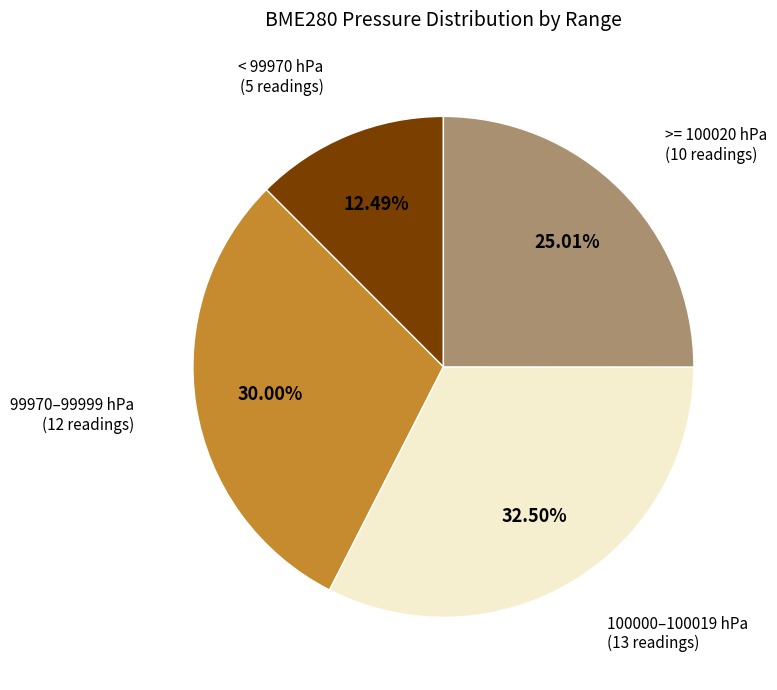

To the nearest percent, what is the average slice percentage?

25%